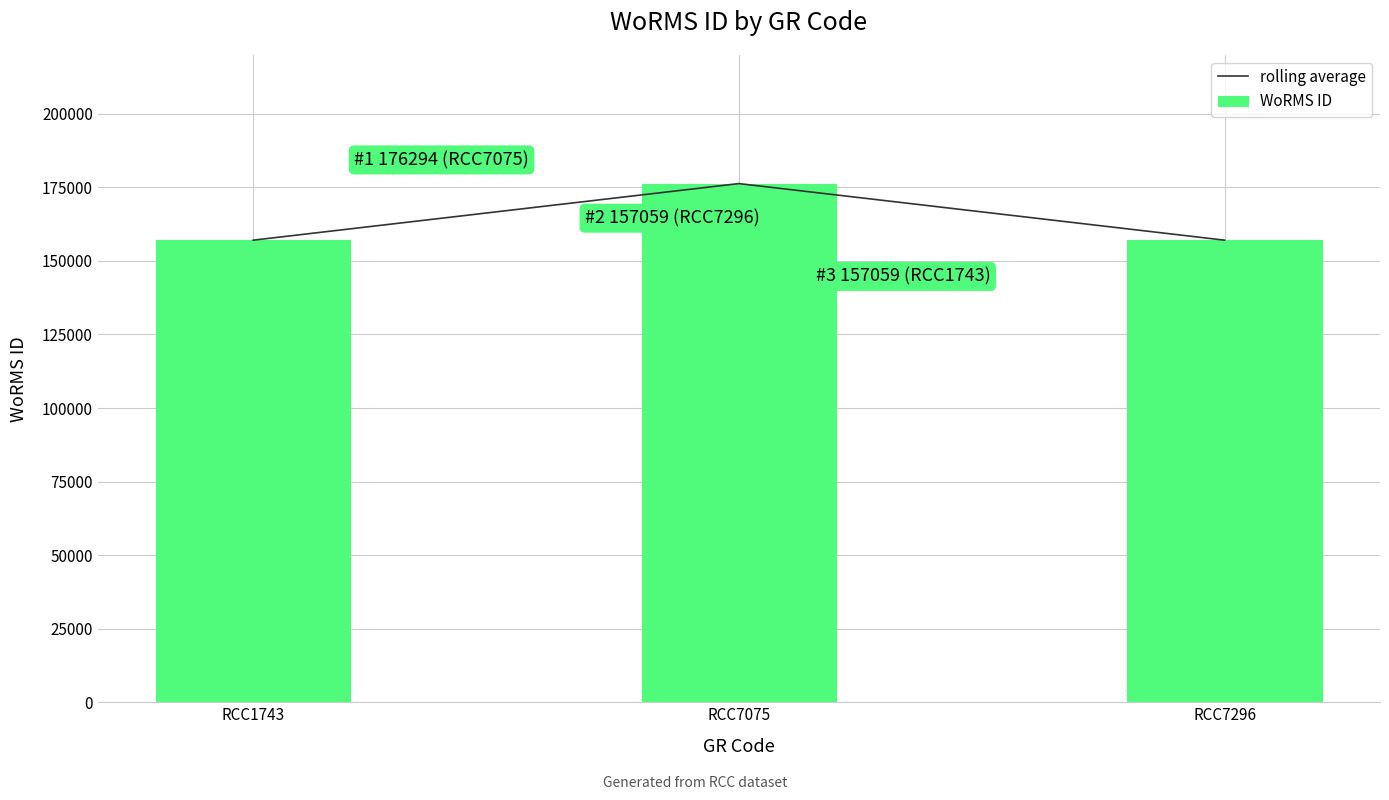

Reading left to right, transcribe all the data shown in this chart.

rolling average: 157059	176294	157059
WoRMS ID: 157059	176294	157059